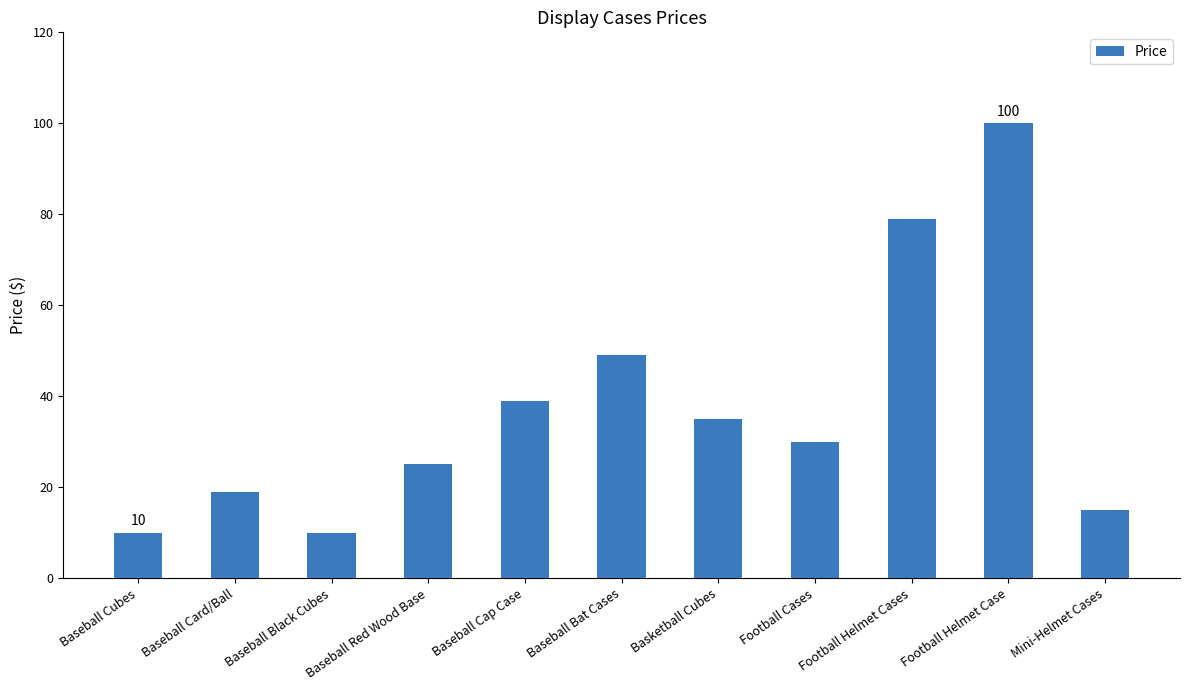

What is the maximum value shown in the chart?

100